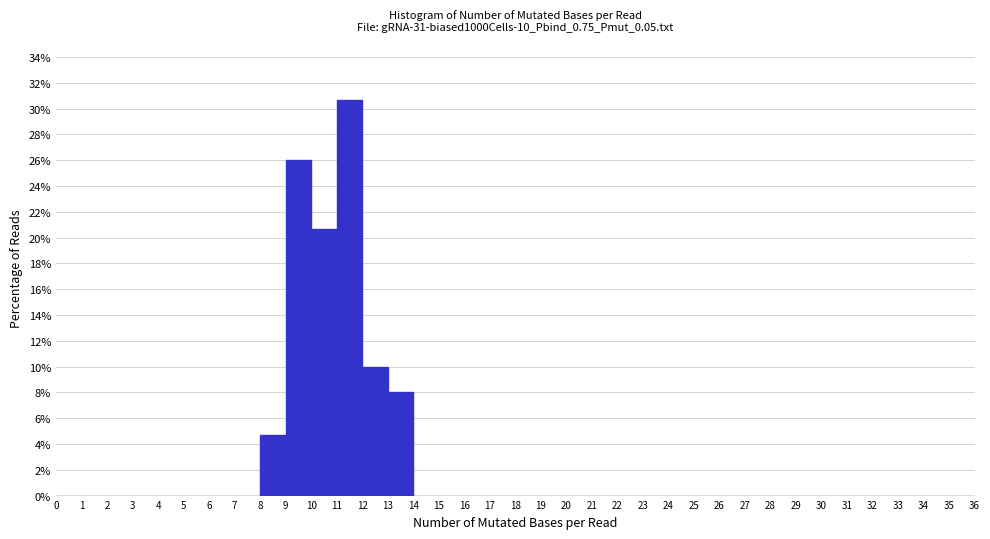

What is the height of the bar covering 12 to 13 on the x-axis? The values are not printed on the chart, so give them approximately, as read against the axis.

10.0